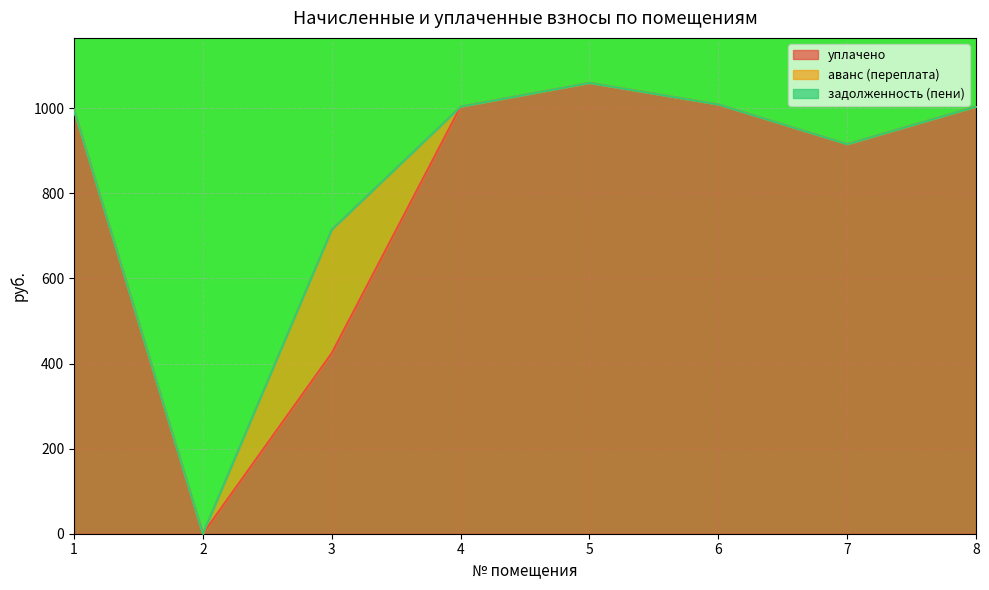

Does the chart display data point markers on the line(s)?

No